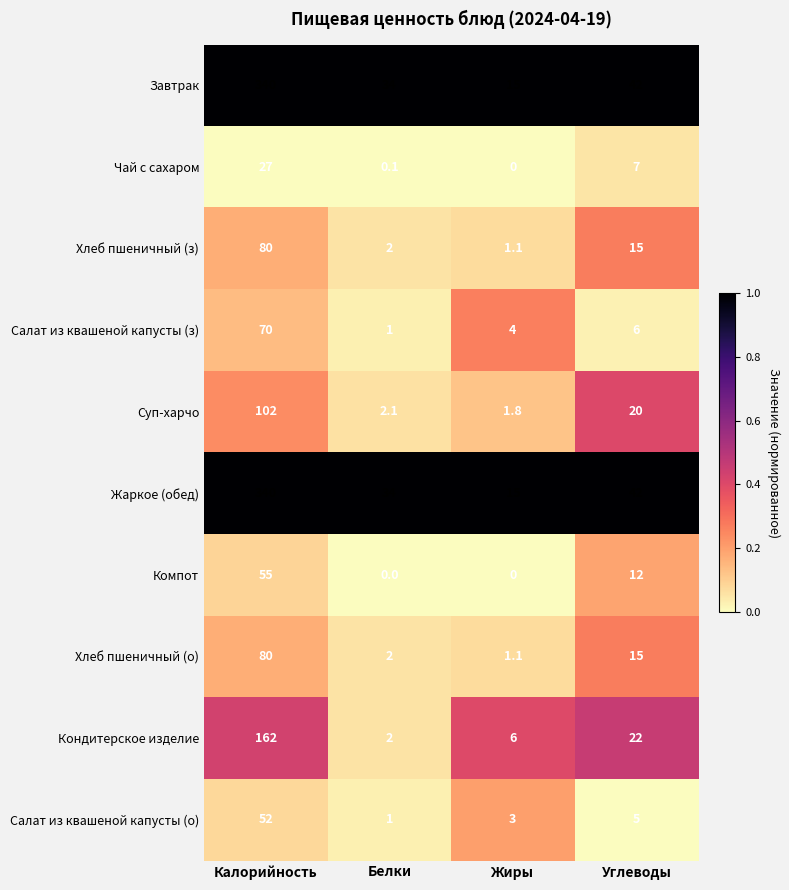

What is the spread (max minus min) of values at Калорийность?

313.0